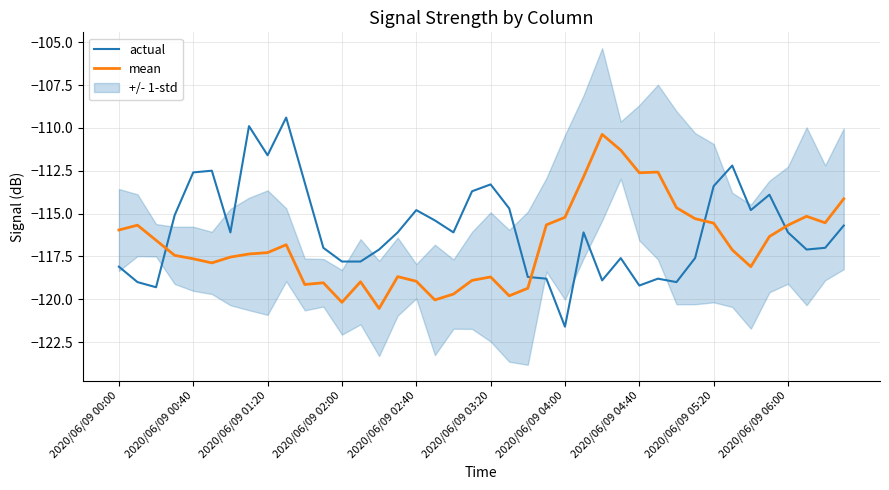

Reading left to right, extract all data points from this chart.

actual: -118.1	-119.0	-119.3	-115.1	-112.6	-112.5	-116.1	-109.9	-111.6	-109.4	-113.2	-117.0	-117.8	-117.8	-117.1	-116.1	-114.8	-115.4	-116.1	-113.7	-113.3	-114.7	-118.7	-118.8	-121.6	-116.1	-118.9	-117.6	-119.2	-118.8	-119.0	-117.6	-113.4	-112.2	-114.8	-113.9	-116.1	-117.1	-117.0	-115.7
mean: -116.0	-115.7	-116.6	-117.4	-117.6	-117.9	-117.5	-117.4	-117.3	-116.8	-119.1	-119.0	-120.2	-119.0	-120.5	-118.7	-118.9	-120.0	-119.7	-118.9	-118.7	-119.8	-119.4	-115.7	-115.2	-112.9	-110.4	-111.3	-112.6	-112.6	-114.7	-115.3	-115.6	-117.1	-118.1	-116.3	-115.7	-115.2	-115.5	-114.1